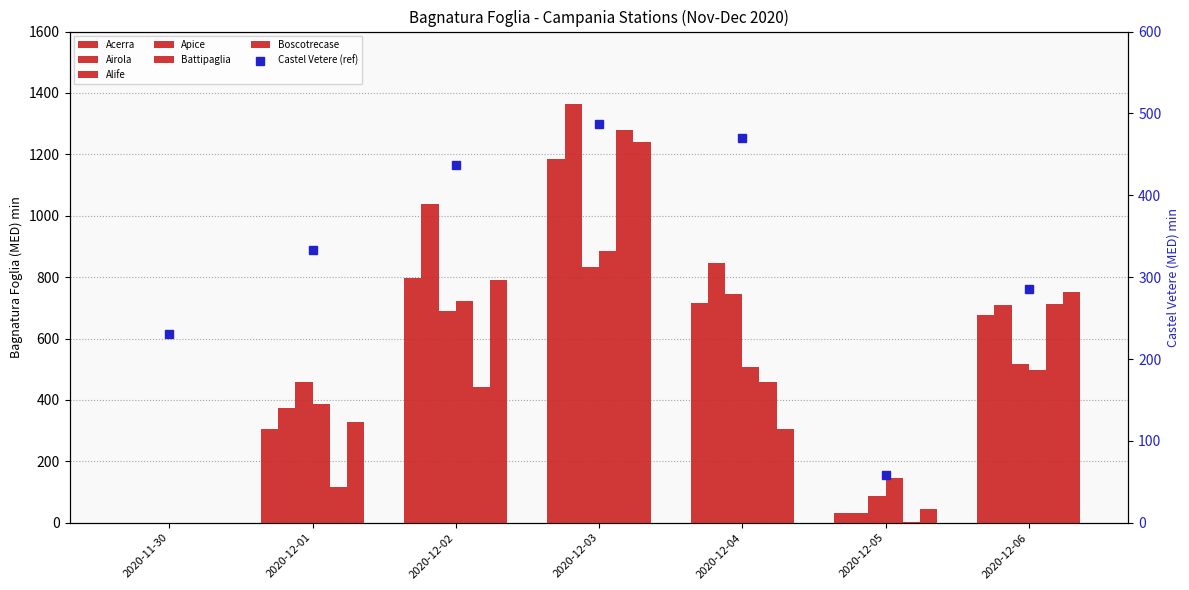

Between 2020-11-30 and 2020-12-01, which is larger?

2020-12-01